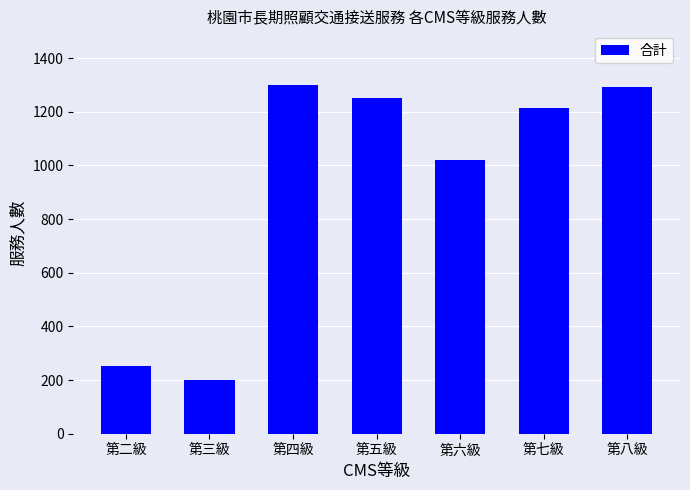

How many values are below 1214?

3